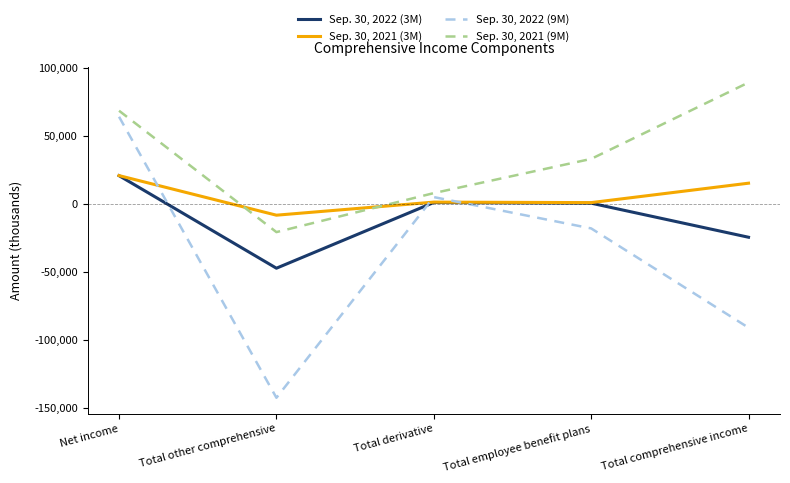

How many values in the Sep. 30, 2021 (3M) series are below 1467?

2